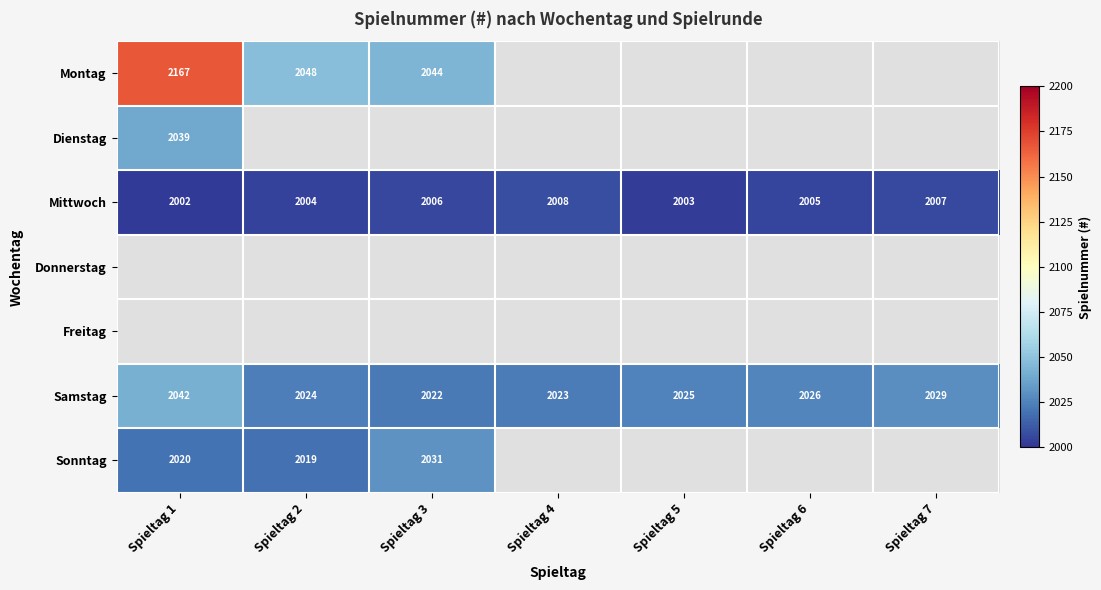

What is the sum of the Mittwoch values at Spieltag 3 and Spieltag 1?

4008